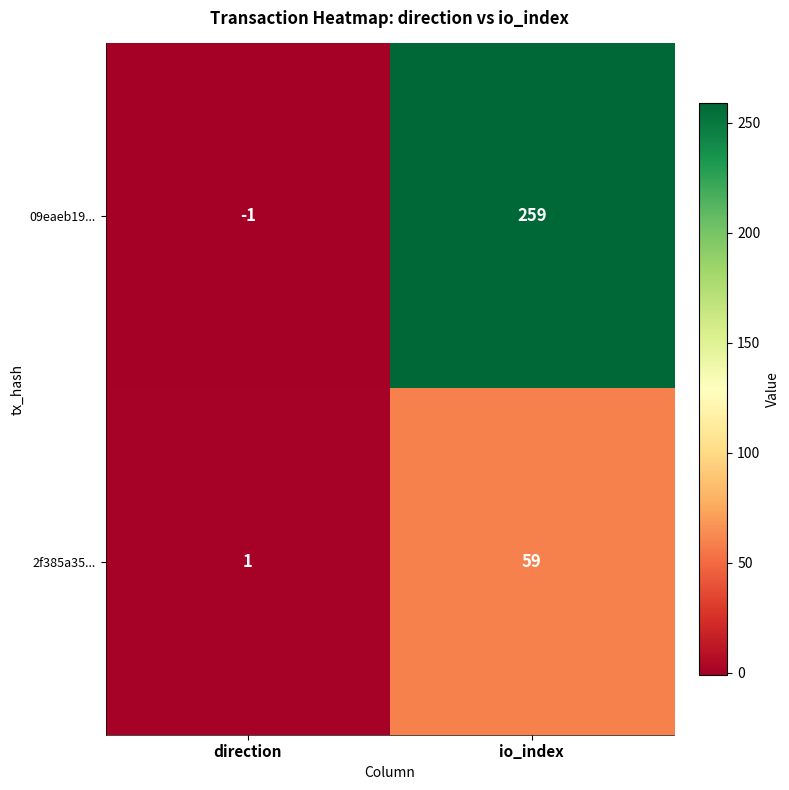

What is the average value of the 2f385a35... series?

30